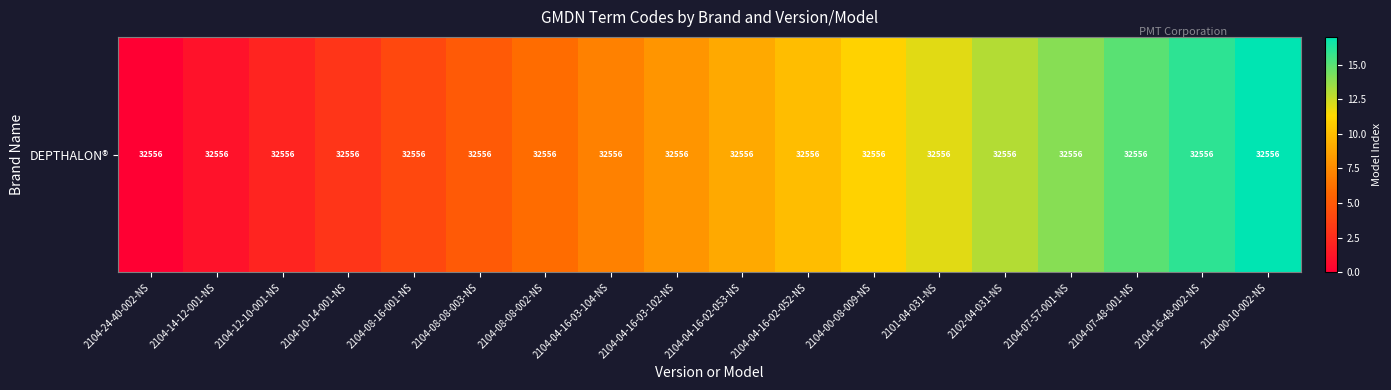

Rank the categories by value from highest to lowest.

2104-00-10-002-NS, 2104-16-48-002-NS, 2104-07-48-001-NS, 2104-07-57-001-NS, 2102-04-031-NS, 2101-04-031-NS, 2104-00-08-009-NS, 2104-04-16-02-052-NS, 2104-04-16-02-053-NS, 2104-04-16-03-102-NS, 2104-04-16-03-104-NS, 2104-08-08-002-NS, 2104-08-08-003-NS, 2104-08-16-001-NS, 2104-10-14-001-NS, 2104-12-10-001-NS, 2104-14-12-001-NS, 2104-24-40-002-NS